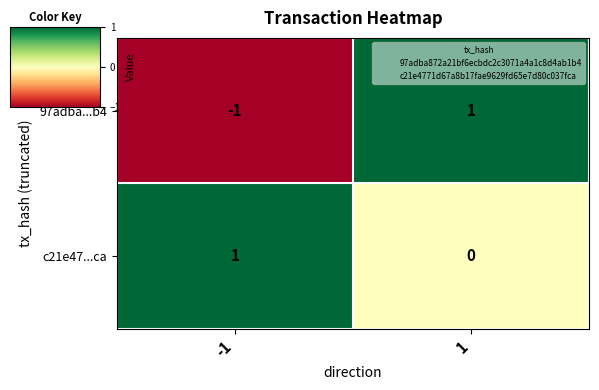

True or false: c21e47...ca has a value of 0 at -1.

False